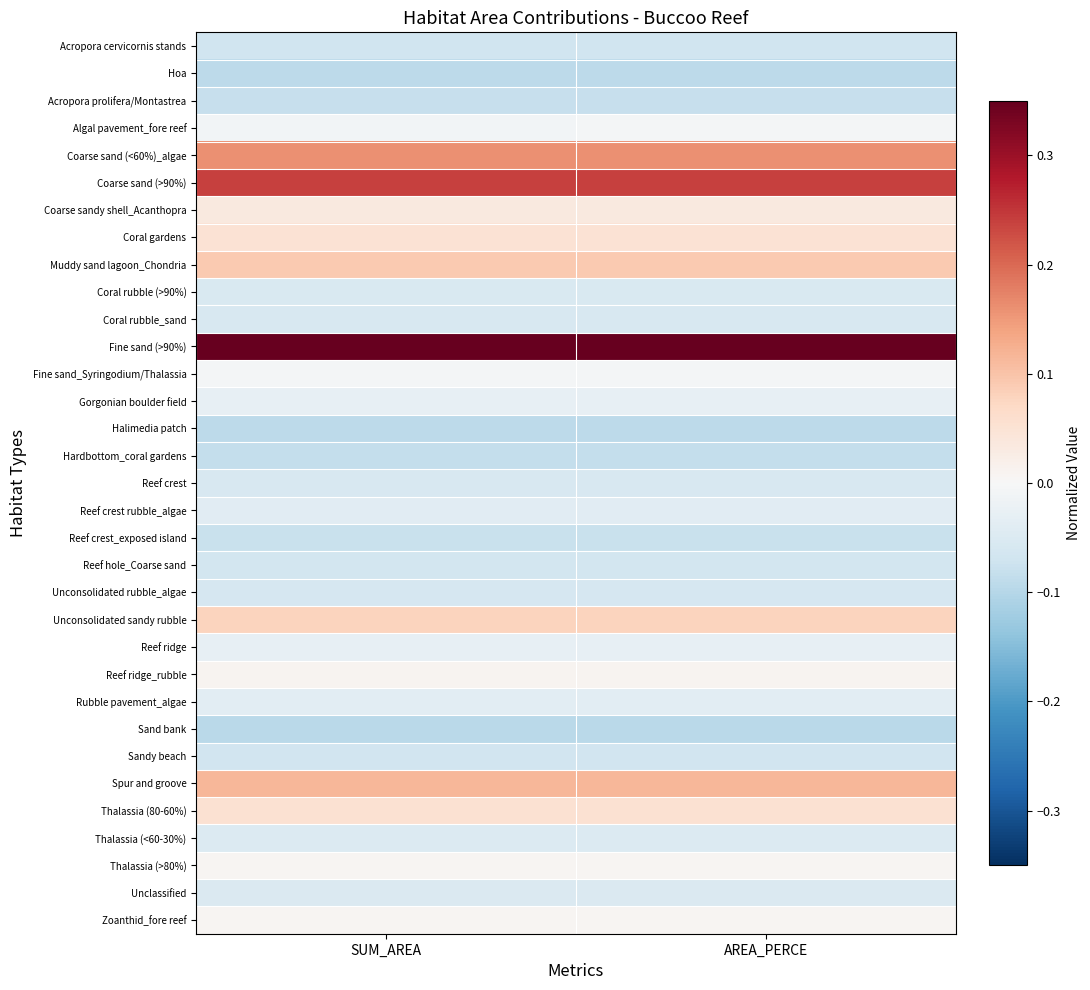

Reading left to right, what are all the values shown in this chart?

Acropora cervicornis stands: SUM_AREA=-0.1	AREA_PERCE=-0.1
Hoa: SUM_AREA=-0.1	AREA_PERCE=-0.1
Acropora prolifera/Montastrea: SUM_AREA=-0.1	AREA_PERCE=-0.1
Algal pavement_fore reef: SUM_AREA=-0.0	AREA_PERCE=-0.0
Coarse sand (<60%)_algae: SUM_AREA=0.2	AREA_PERCE=0.2
Coarse sand (>90%): SUM_AREA=0.2	AREA_PERCE=0.2
Coarse sandy shell_Acanthopra: SUM_AREA=0.0	AREA_PERCE=0.0
Coral gardens: SUM_AREA=0.0	AREA_PERCE=0.0
Muddy sand lagoon_Chondria: SUM_AREA=0.1	AREA_PERCE=0.1
Coral rubble (>90%): SUM_AREA=-0.1	AREA_PERCE=-0.1
Coral rubble_sand: SUM_AREA=-0.1	AREA_PERCE=-0.1
Fine sand (>90%): SUM_AREA=0.3	AREA_PERCE=0.3
Fine sand_Syringodium/Thalassia: SUM_AREA=-0.0	AREA_PERCE=-0.0
Gorgonian boulder field: SUM_AREA=-0.0	AREA_PERCE=-0.0
Halimedia patch: SUM_AREA=-0.1	AREA_PERCE=-0.1
Hardbottom_coral gardens: SUM_AREA=-0.1	AREA_PERCE=-0.1
Reef crest: SUM_AREA=-0.1	AREA_PERCE=-0.1
Reef crest rubble_algae: SUM_AREA=-0.0	AREA_PERCE=-0.0
Reef crest_exposed island: SUM_AREA=-0.1	AREA_PERCE=-0.1
Reef hole_Coarse sand: SUM_AREA=-0.1	AREA_PERCE=-0.1
Unconsolidated rubble_algae: SUM_AREA=-0.1	AREA_PERCE=-0.1
Unconsolidated sandy rubble: SUM_AREA=0.1	AREA_PERCE=0.1
Reef ridge: SUM_AREA=-0.0	AREA_PERCE=-0.0
Reef ridge_rubble: SUM_AREA=0.0	AREA_PERCE=0.0
Rubble pavement_algae: SUM_AREA=-0.0	AREA_PERCE=-0.0
Sand bank: SUM_AREA=-0.1	AREA_PERCE=-0.1
Sandy beach: SUM_AREA=-0.1	AREA_PERCE=-0.1
Spur and groove: SUM_AREA=0.1	AREA_PERCE=0.1
Thalassia (80-60%): SUM_AREA=0.1	AREA_PERCE=0.1
Thalassia (<60-30%): SUM_AREA=-0.0	AREA_PERCE=-0.0
Thalassia (>80%): SUM_AREA=0.0	AREA_PERCE=0.0
Unclassified: SUM_AREA=-0.1	AREA_PERCE=-0.1
Zoanthid_fore reef: SUM_AREA=0.0	AREA_PERCE=0.0